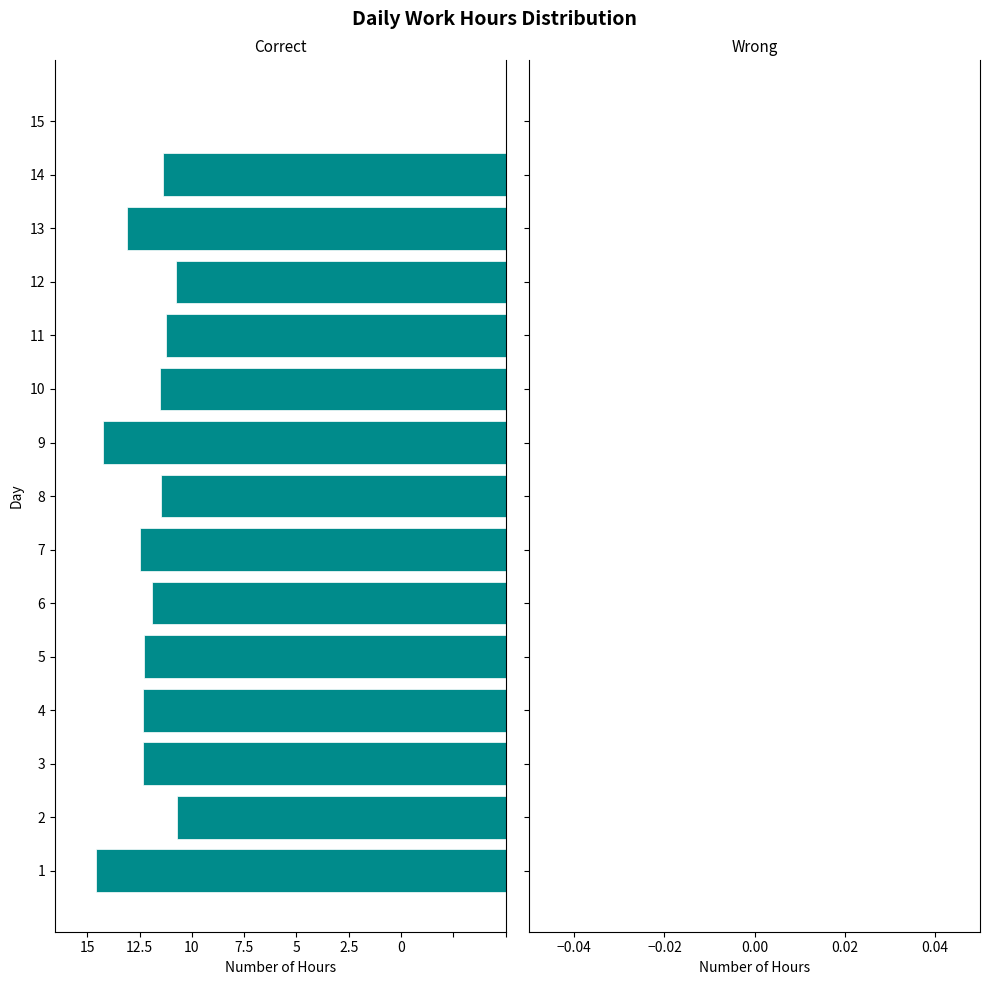

Rank the categories by value from highest to lowest.

15, 2, 12, 11, 14, 8, 10, 6, 5, 4, 3, 7, 13, 9, 1